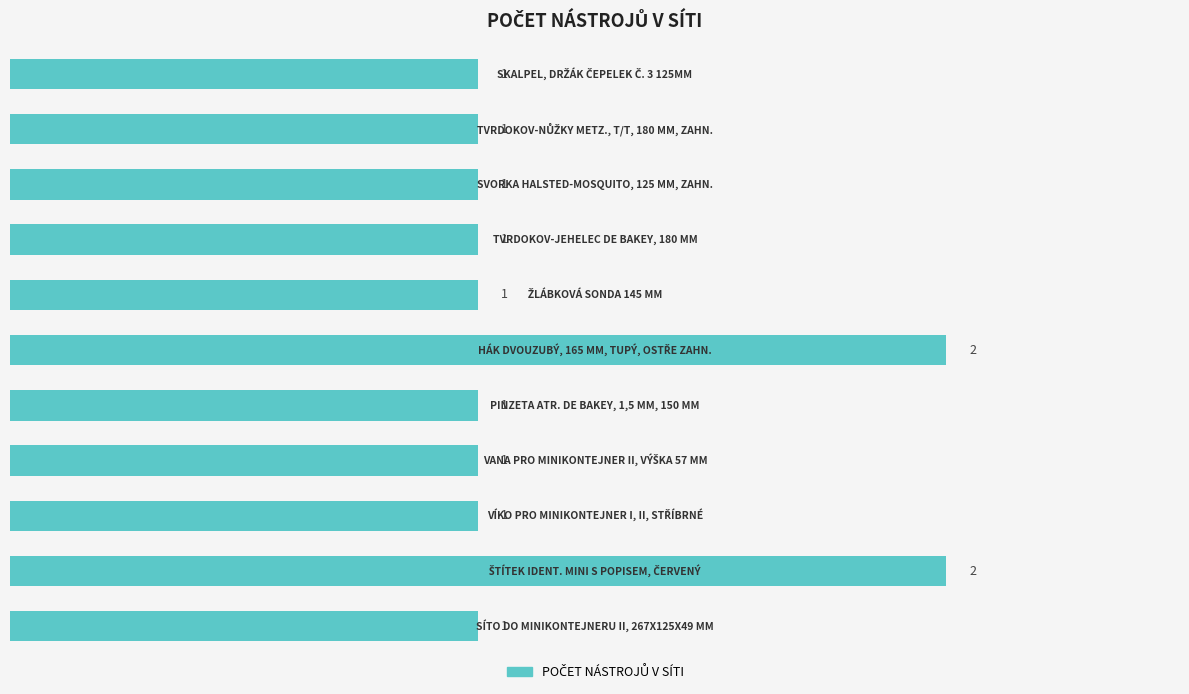

How many values are between 1 and 2?

11